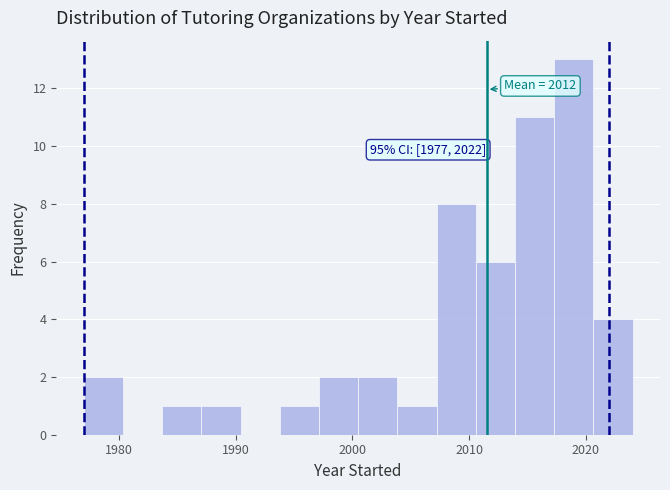

Read against the x-axis, roughly where is the centre of the tallest bar?

2019